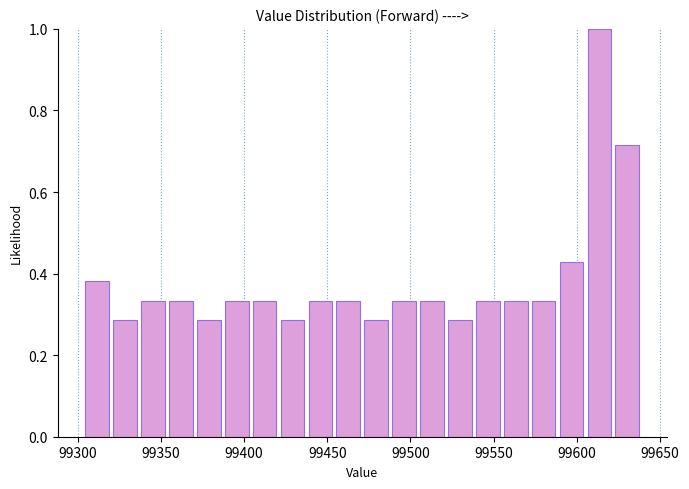

Around what value on the x-axis is the tallest bar? Give the approximate position of its centre, as read against the axis.

99615